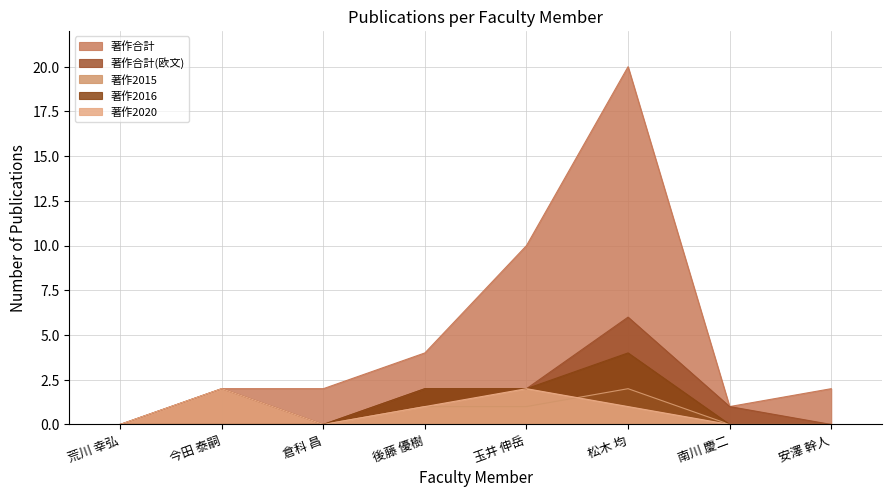

Rank the series at 安澤 幹人 from highest to lowest value.

著作合計, 著作合計(欧文), 著作2015, 著作2016, 著作2020